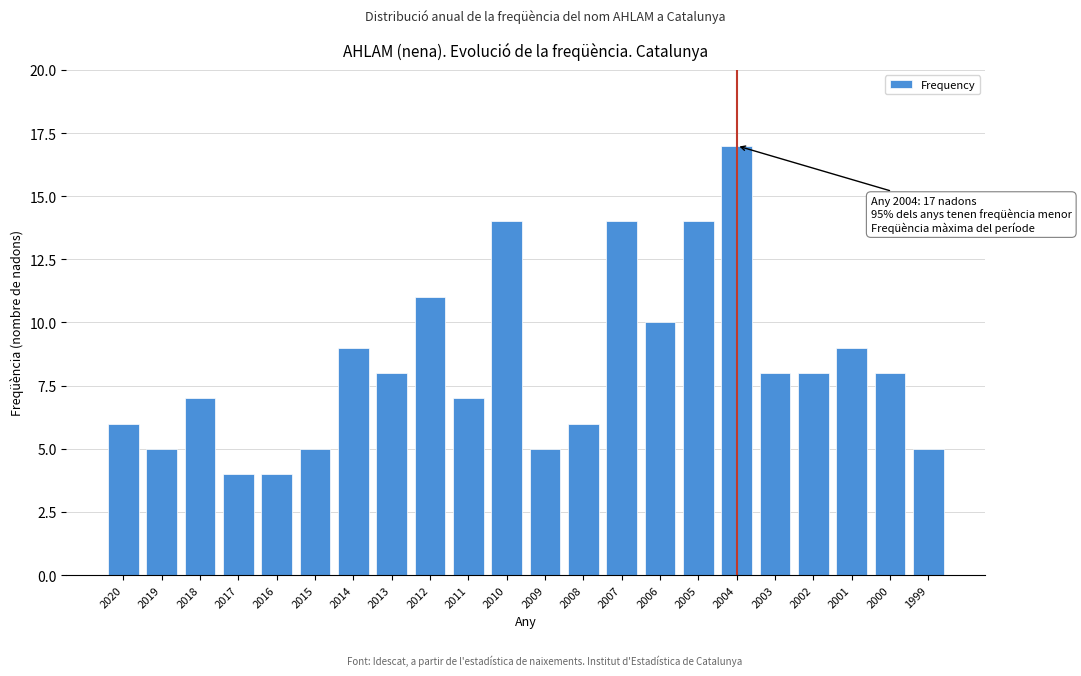

Reading left to right, extract all data points from this chart.

2020=6	2019=5	2018=7	2017=4	2016=4	2015=5	2014=9	2013=8	2012=11	2011=7	2010=14	2009=5	2008=6	2007=14	2006=10	2005=14	2004=17	2003=8	2002=8	2001=9	2000=8	1999=5